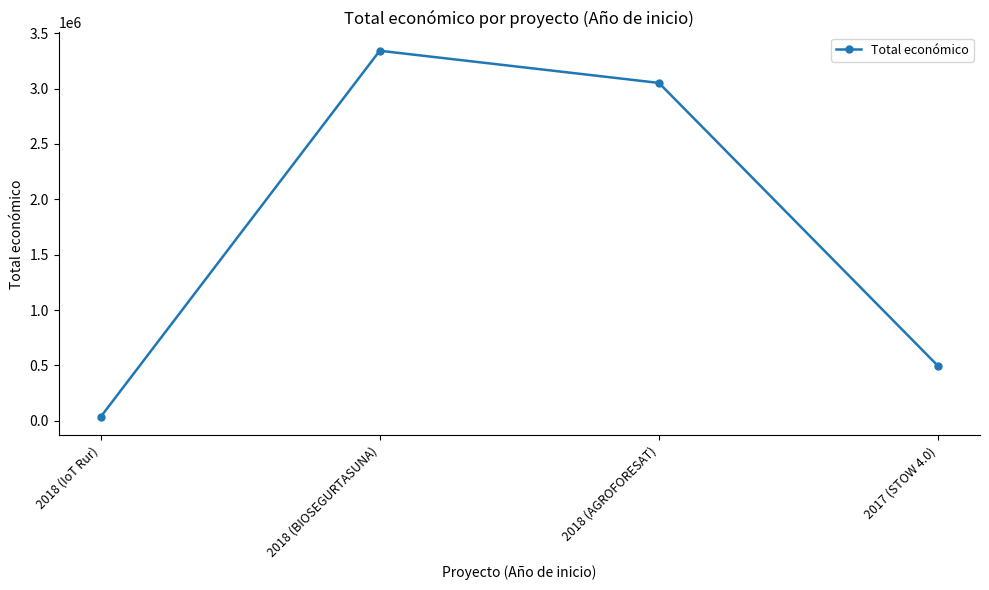

How many data points are less than 3051573?

2